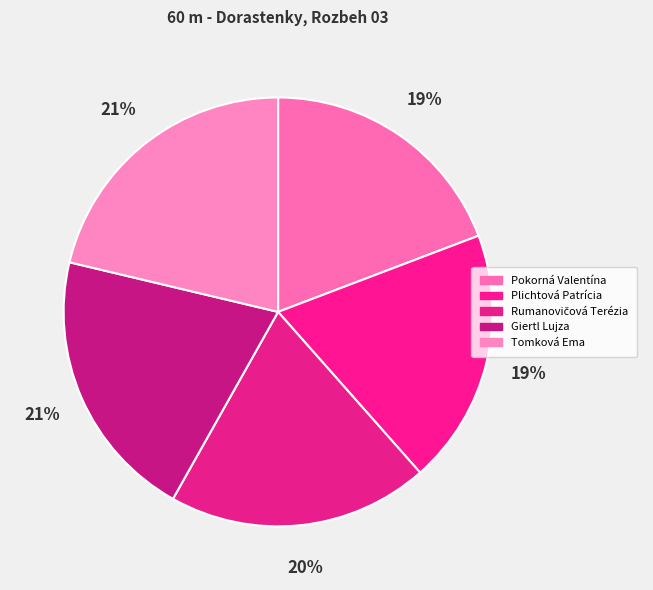

Is there any slice that represents more than half of the pie?

No